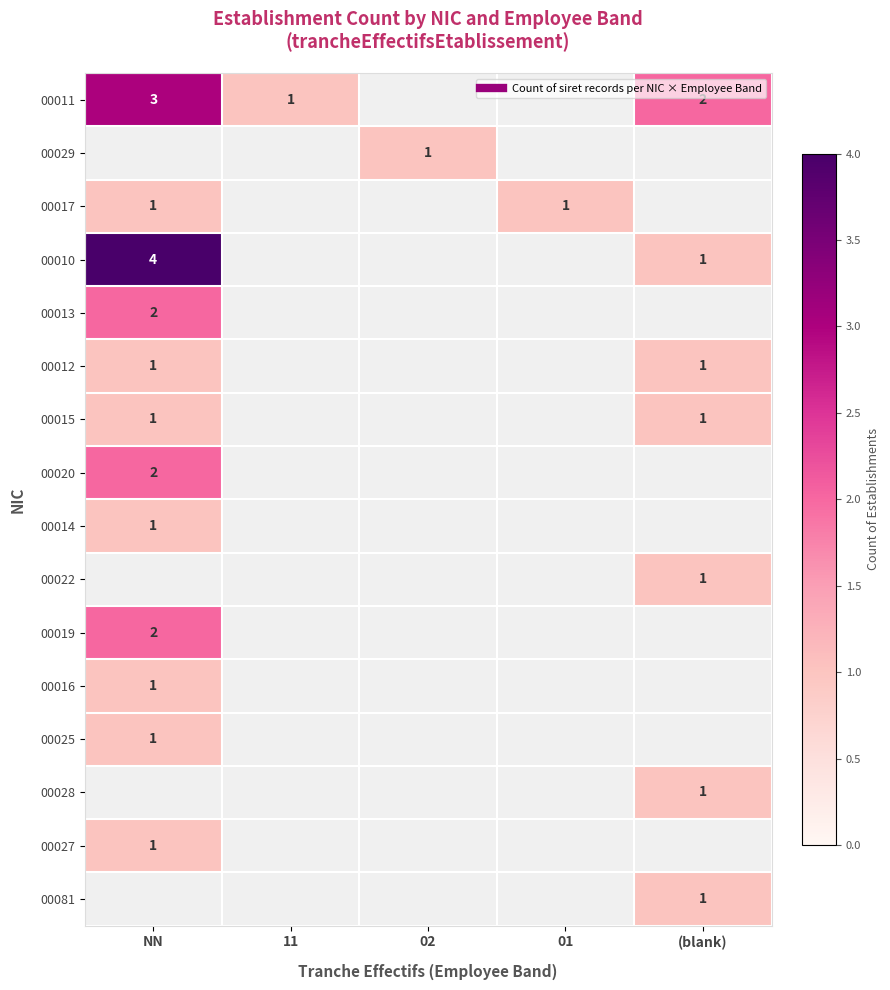

What is the minimum value for 00019?

2.0